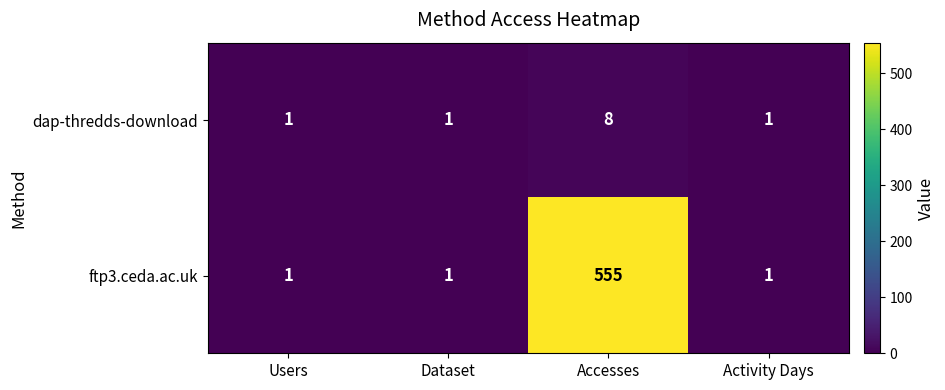

Which category has the highest value in the ftp3.ceda.ac.uk series?

Accesses